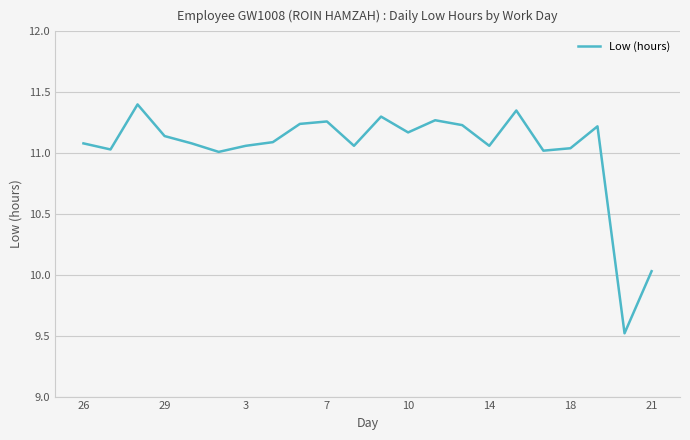

How many categories are shown in the chart?

22